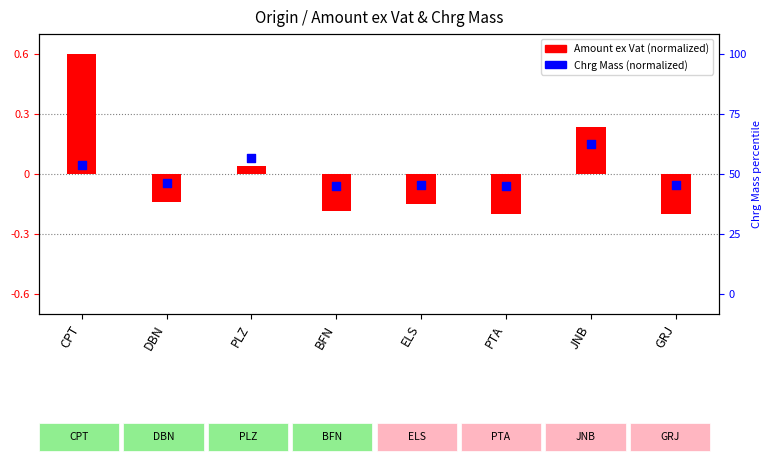

What is the total value across all series at GRJ?

-0.3